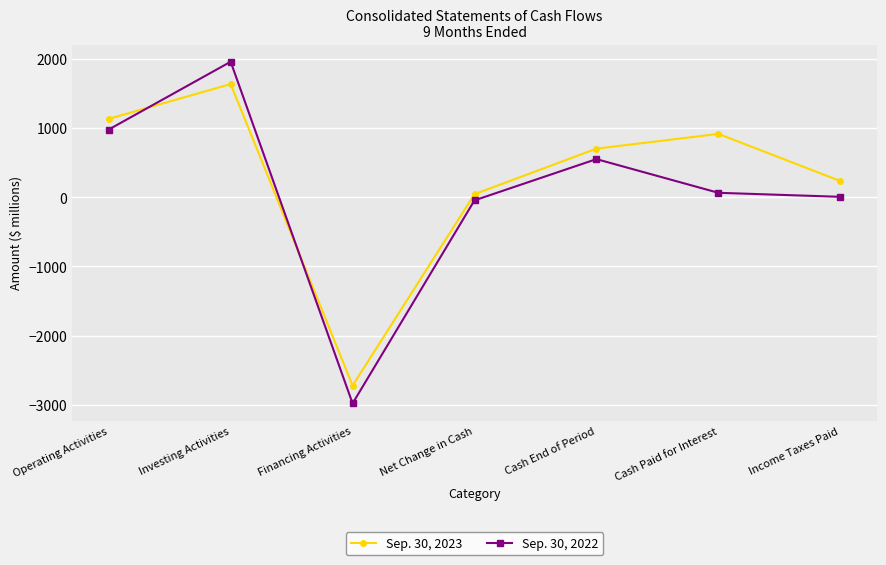

How many values in the Sep. 30, 2022 series are below 63?

3